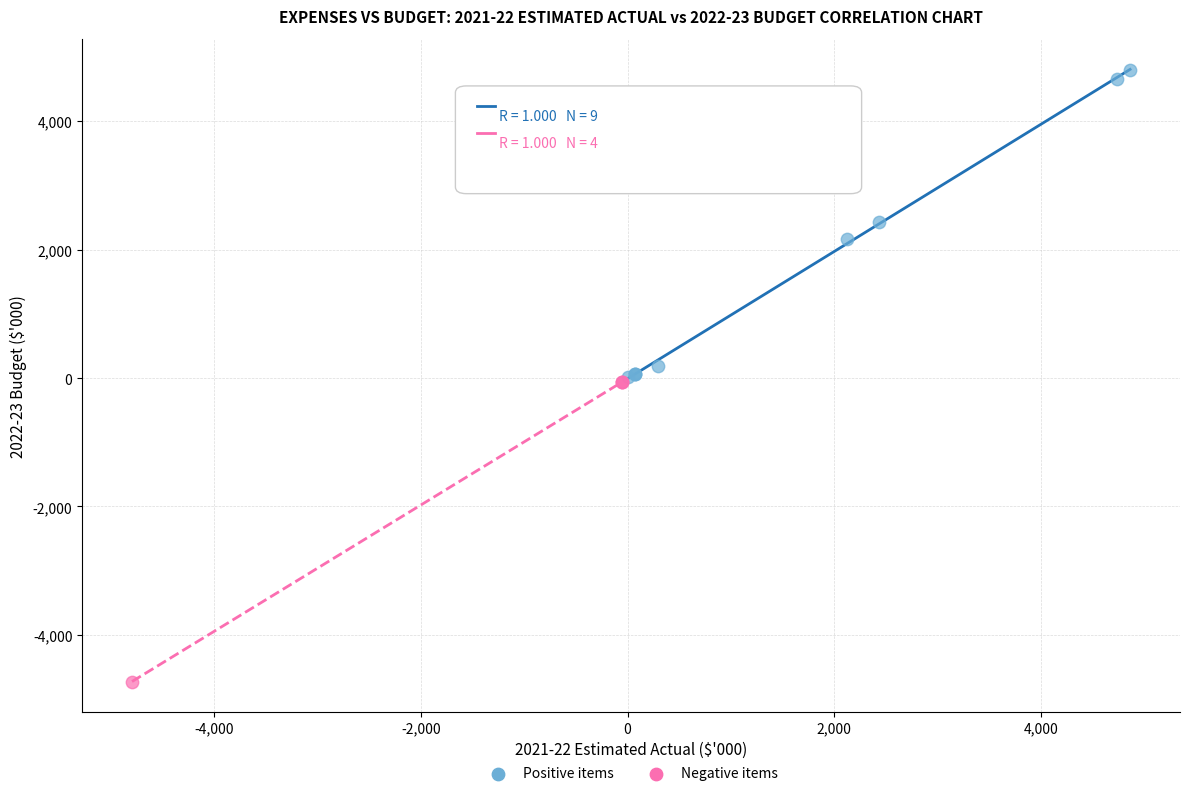

Which series contains the highest Y value?

Positive items